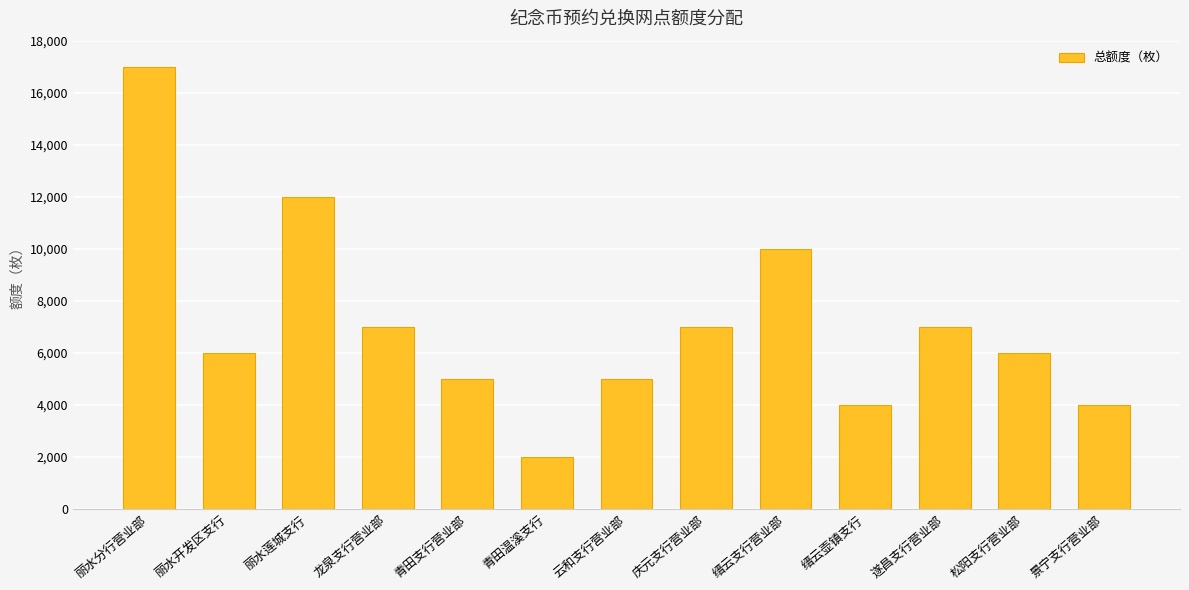

Which label corresponds to the largest value in the chart?

丽水分行营业部